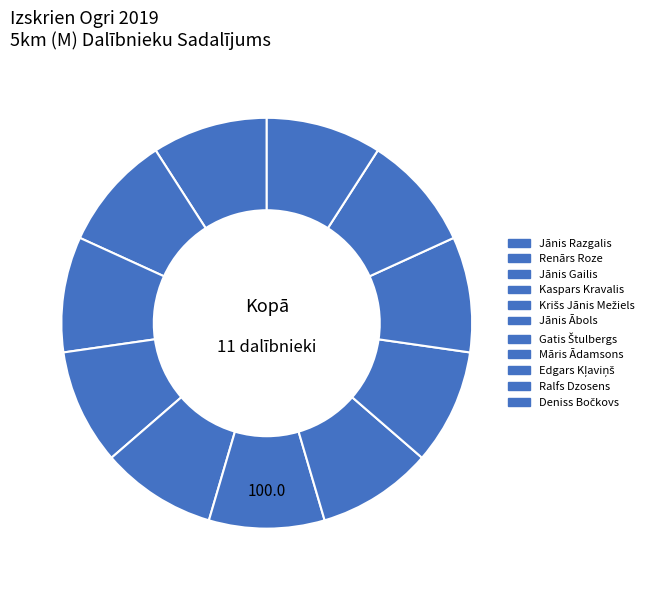

Does any single category account for the majority?

No